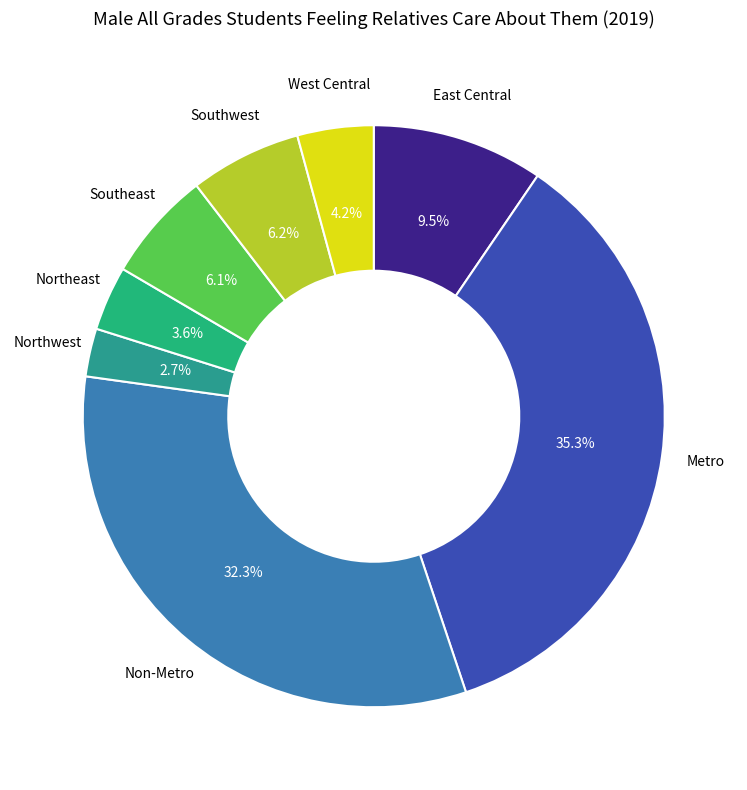

To the nearest percent, what is the difference between the largest and smallest slice percentages?

33%